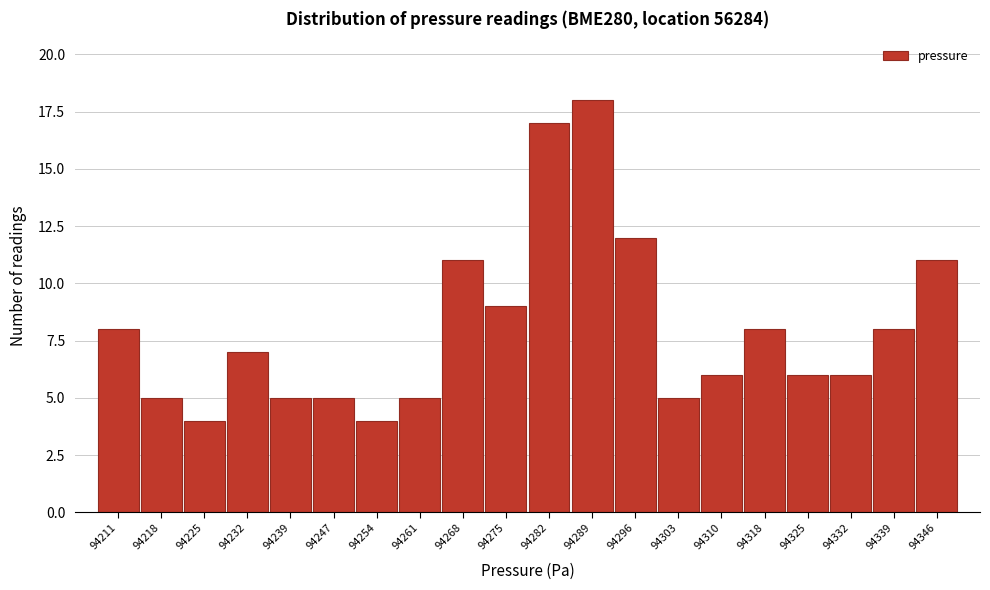

Reading left to right, transcribe this chart: for each bar, give the range it covers on the x-axis and its height. Neither the bar edges nor the heights are printed on the chart, so give them approximately, as read against the axes.

94208.0 to 94215.1: 8
94215.1 to 94222.2: 5
94222.2 to 94229.3: 4
94229.3 to 94236.4: 7
94236.4 to 94243.5: 5
94243.5 to 94250.6: 5
94250.6 to 94257.7: 4
94257.7 to 94264.8: 5
94264.8 to 94271.9: 11
94271.9 to 94279.0: 9
94279.0 to 94286.1: 17
94286.1 to 94293.2: 18
94293.2 to 94300.3: 12
94300.3 to 94307.4: 5
94307.4 to 94314.5: 6
94314.5 to 94321.6: 8
94321.6 to 94328.7: 6
94328.7 to 94335.8: 6
94335.8 to 94342.9: 8
94342.9 to 94350.0: 11